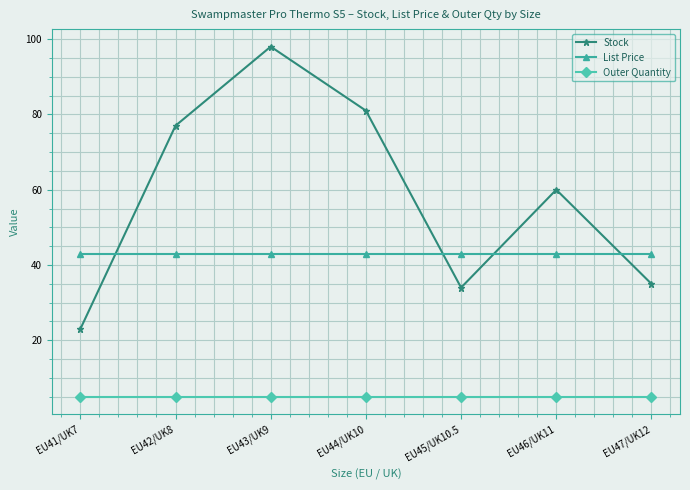

What is the label of the 6th point from the right?

EU42/UK8